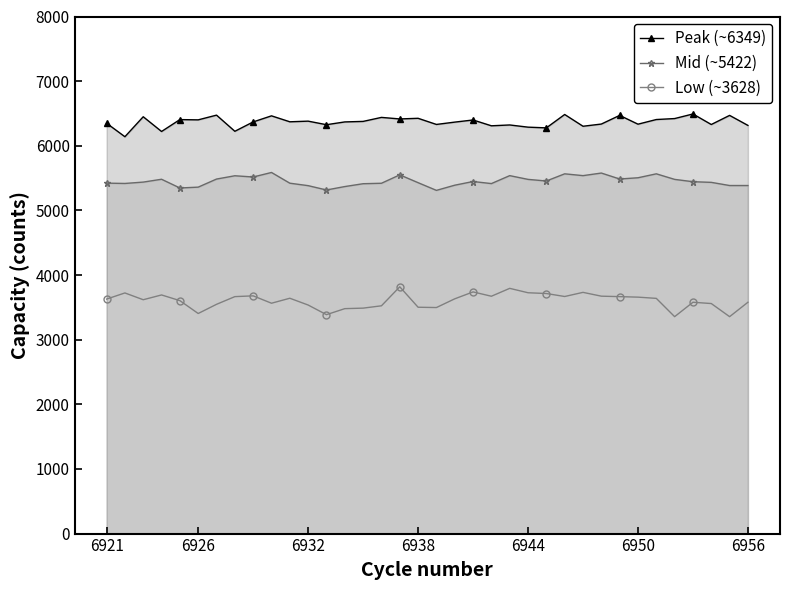

What is the difference between the Low (~3628) values at 33 and 34?

203